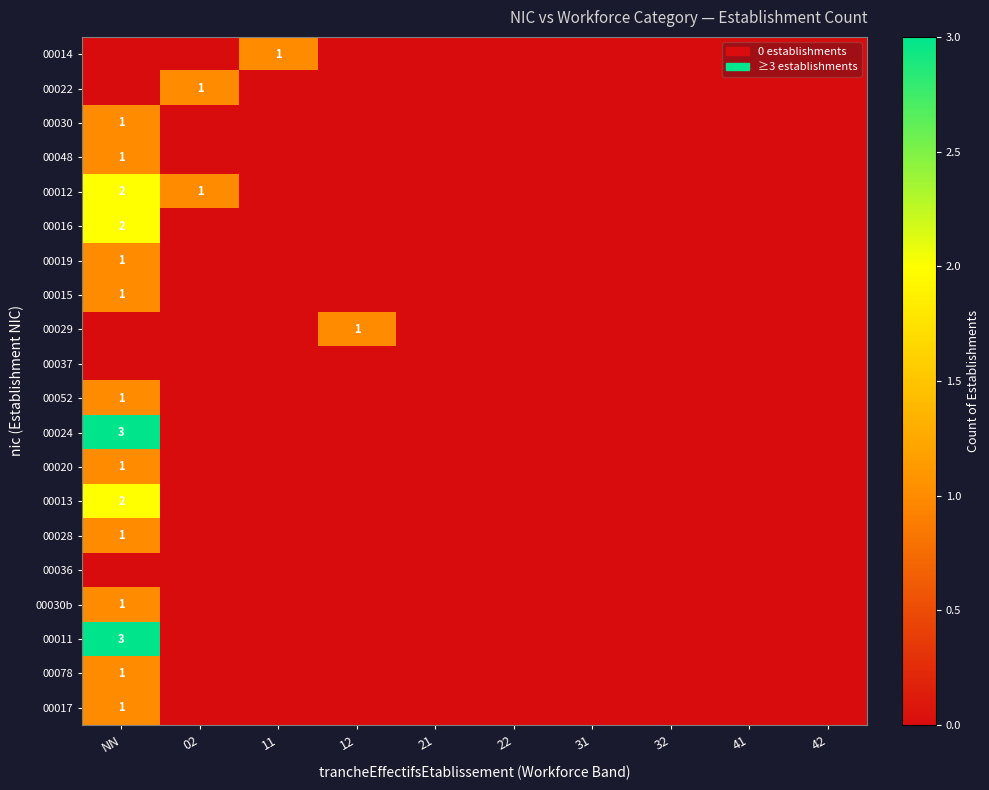

Rank the series by their maximum value, from highest to lowest.

00024, 00011, 00012, 00016, 00013, 00014, 00022, 00030, 00048, 00019, 00015, 00029, 00052, 00020, 00028, 00030b, 00078, 00017, 00037, 00036